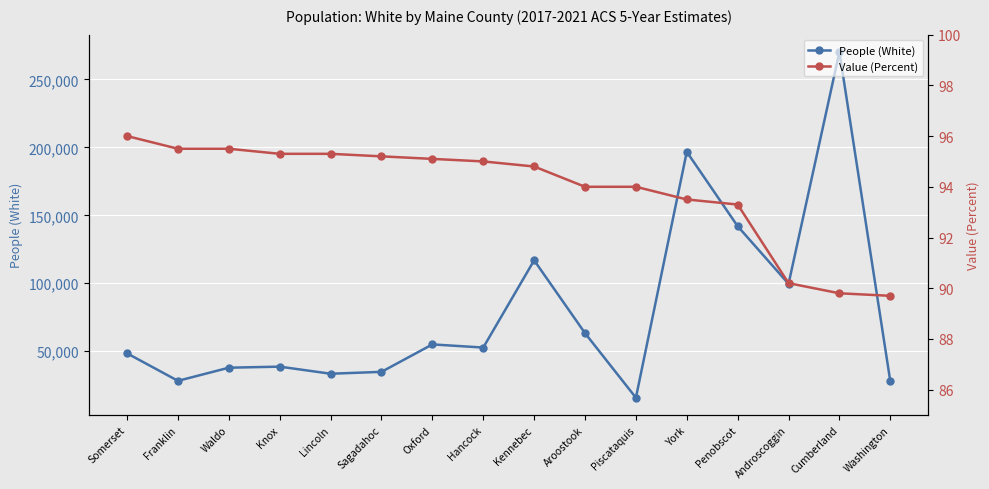

What is the value of the People (White) point at the 8th from the left?

52672